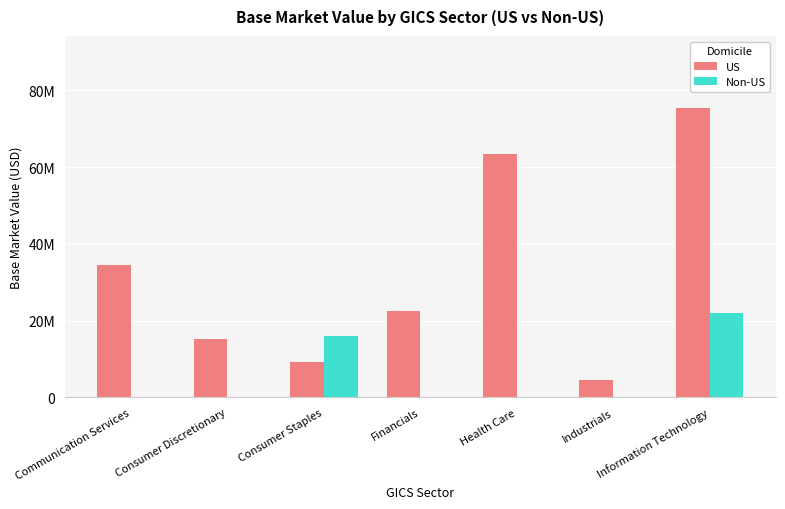

Are the bars horizontal?

No